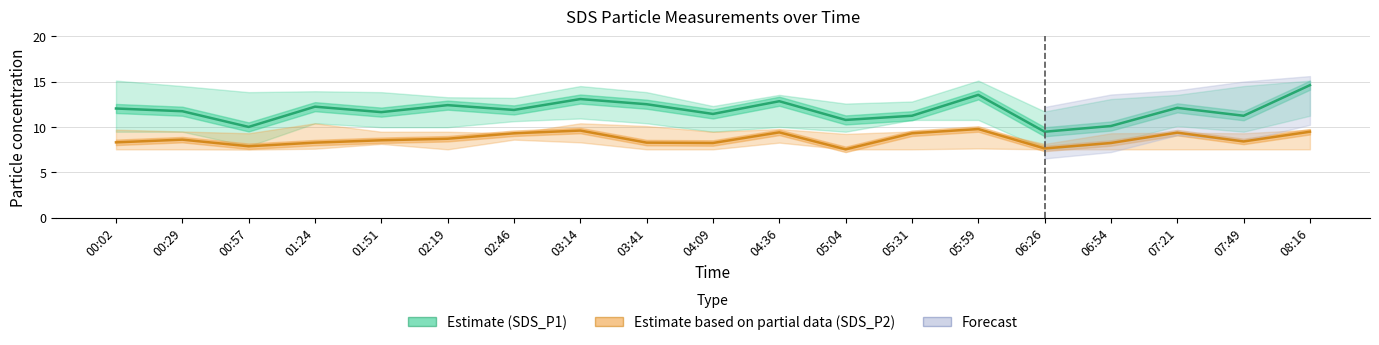

True or false: SDS_P1 (Estimate) and SDS_P2 (Partial) cross at least once.

False